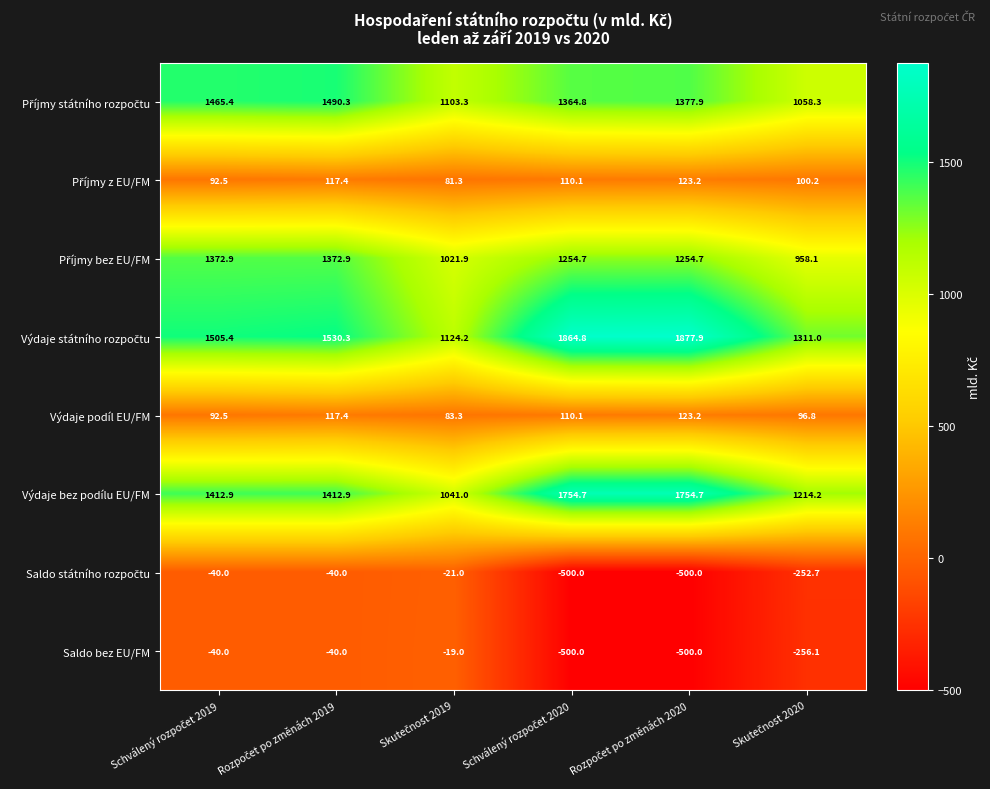

What is the greatest value displayed?

1877.9